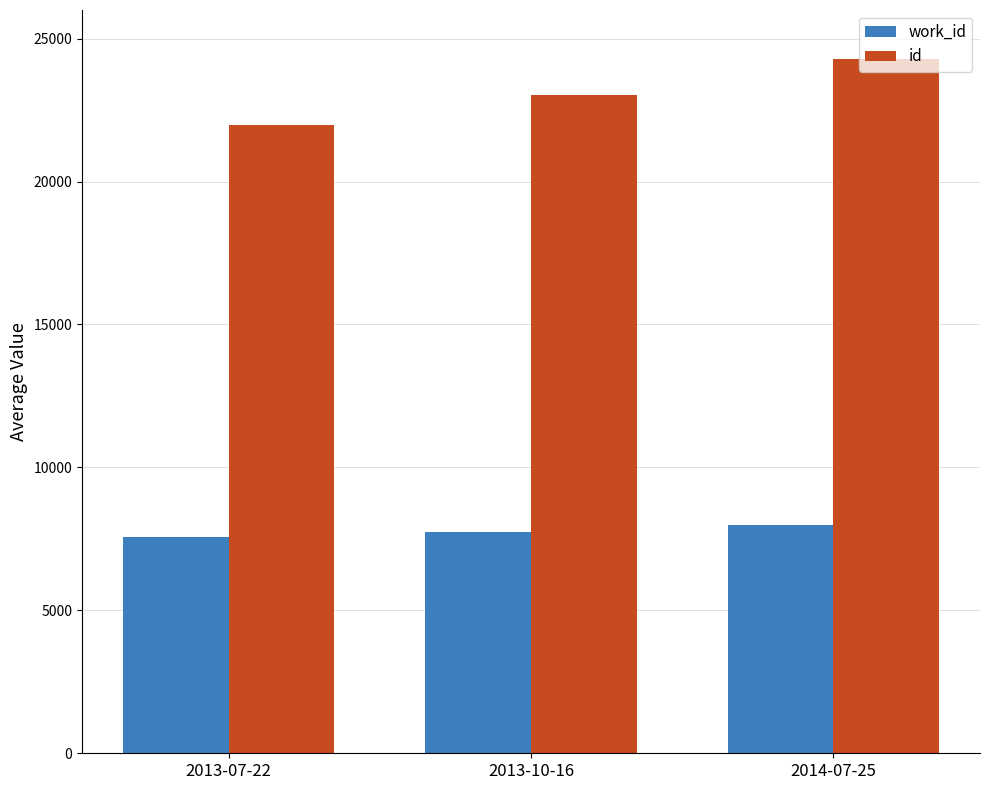

Which series has the widest spread of values?

id